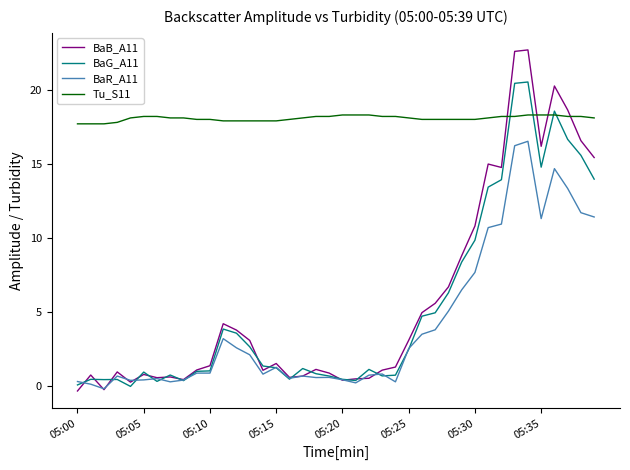

What is the sum of all Tu_S11 values?

722.9